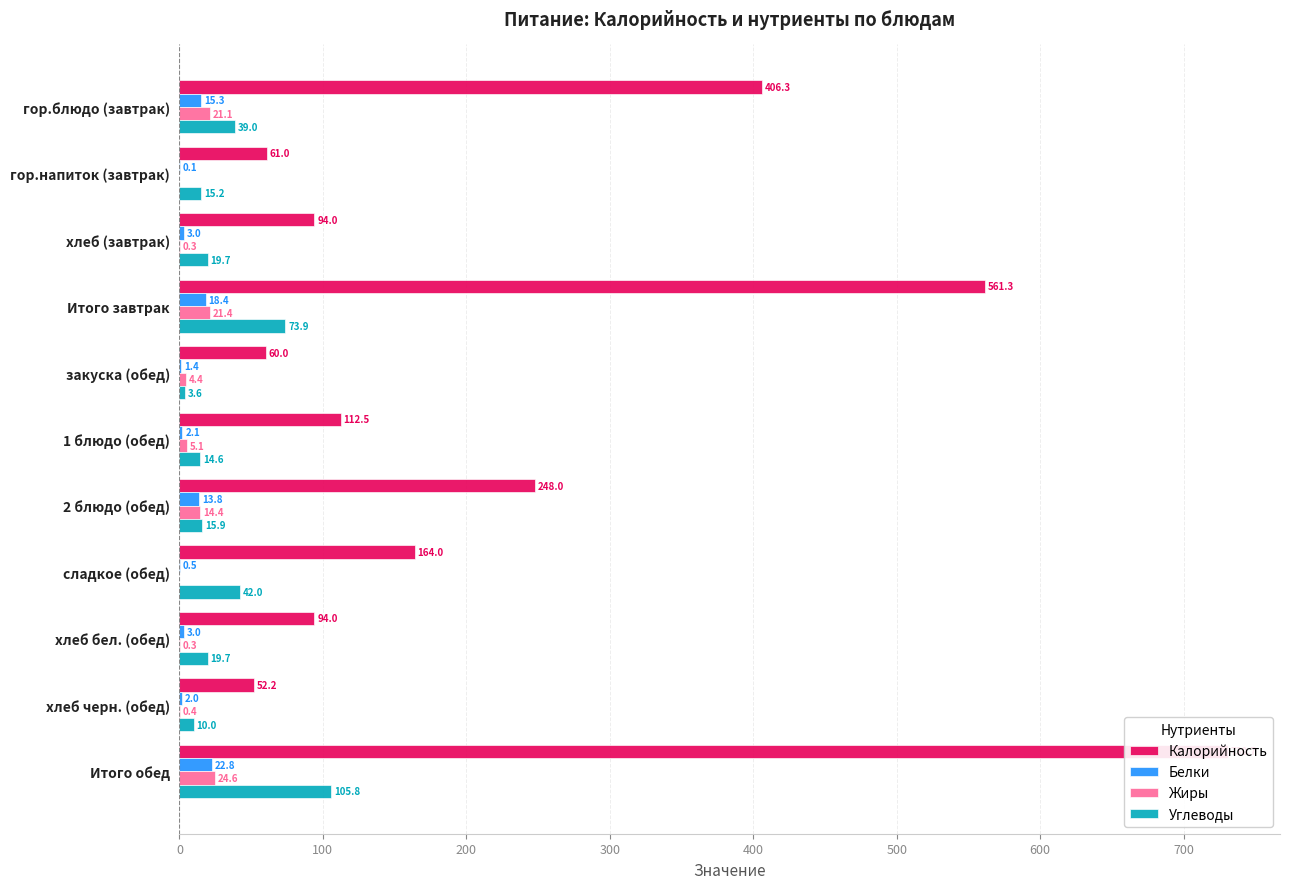

What is the total value across all series at Итого обед?

883.9